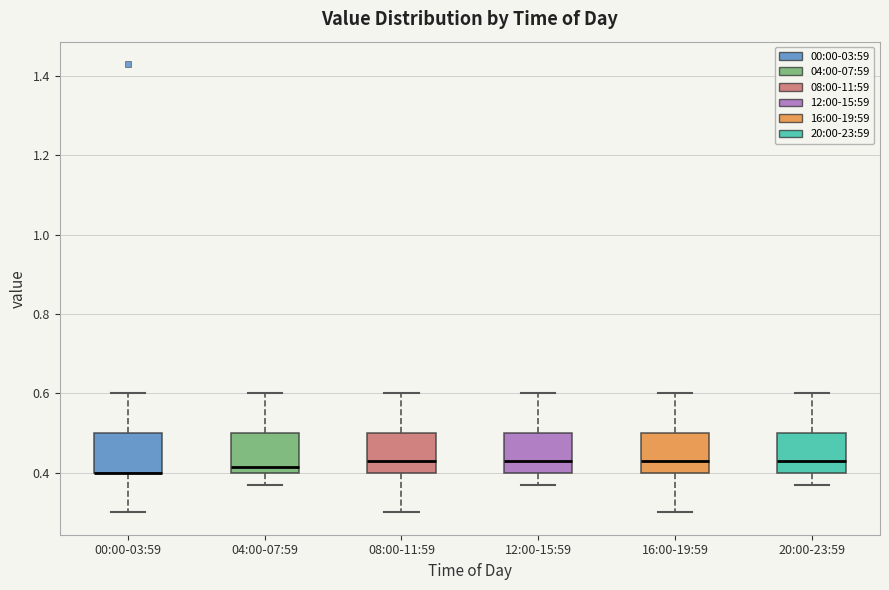

Where is the upper edge of the box for 12:00-15:59 on the y-axis? The values are not printed on the chart, so give them approximately, as read against the axis.

0.50